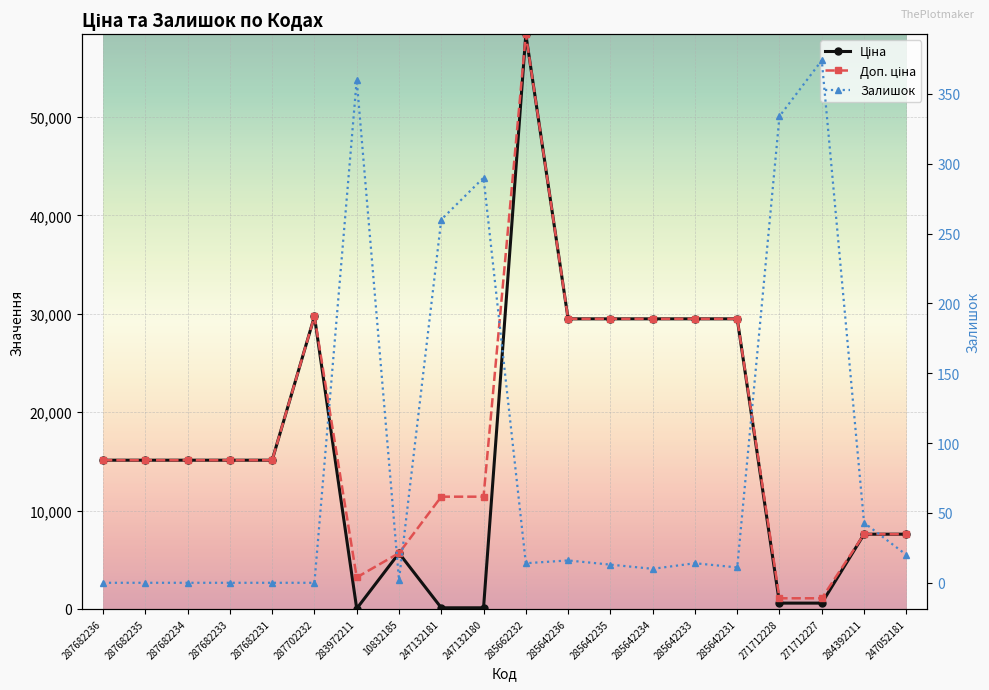

What is the label of the 8th point from the right?

285642235